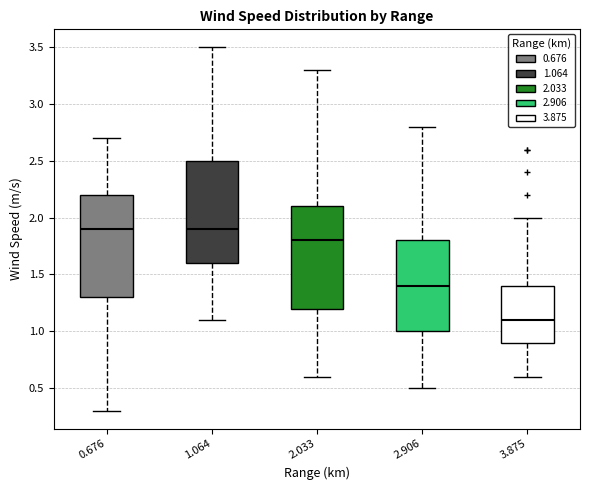

Reading left to right, transcribe this box plot: for each box, give where its median line is, the range the box spans, and where its two whiskers end, as read against the y-axis. The values are not printed on the chart, so give them approximately, as read against the axis.

0.676: median 1.9, box 1.3 to 2.2, whiskers 0.3 to 2.7
1.064: median 1.9, box 1.6 to 2.5, whiskers 1.1 to 3.5
2.033: median 1.8, box 1.2 to 2.1, whiskers 0.6 to 3.3
2.906: median 1.4, box 1.0 to 1.8, whiskers 0.5 to 2.8
3.875: median 1.1, box 0.9 to 1.4, whiskers 0.6 to 2.0